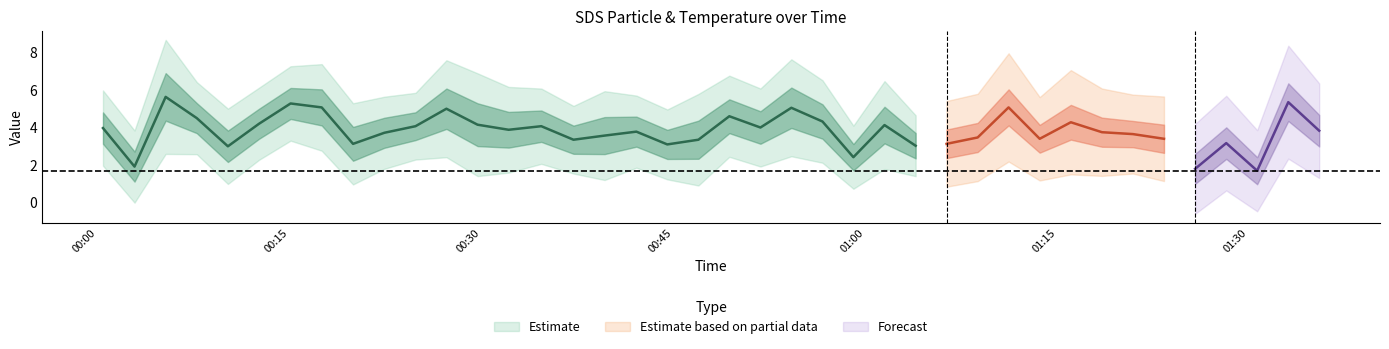

True or false: Temp and SDS_P1 intersect in this chart.

False